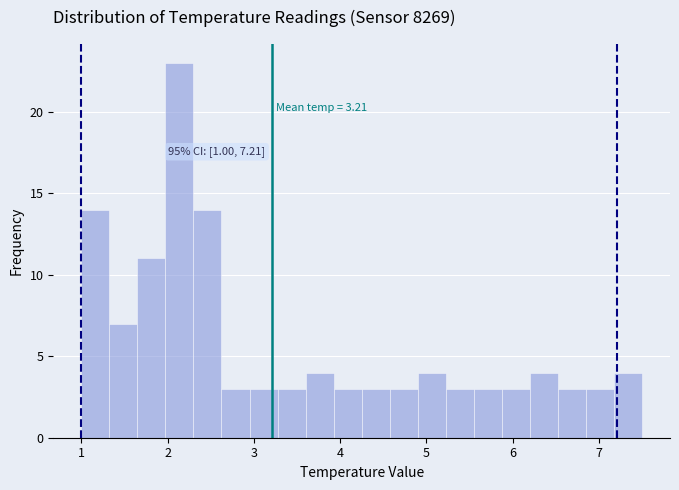

Around what value on the x-axis is the tallest bar? Give the approximate position of its centre, as read against the axis.

2.1